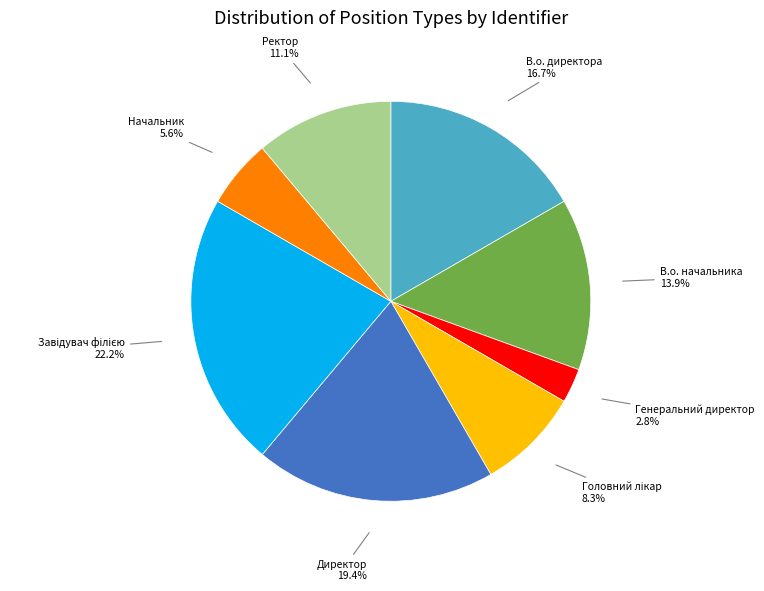

To the nearest percent, what is the difference between the largest and smallest slice percentages?

19%